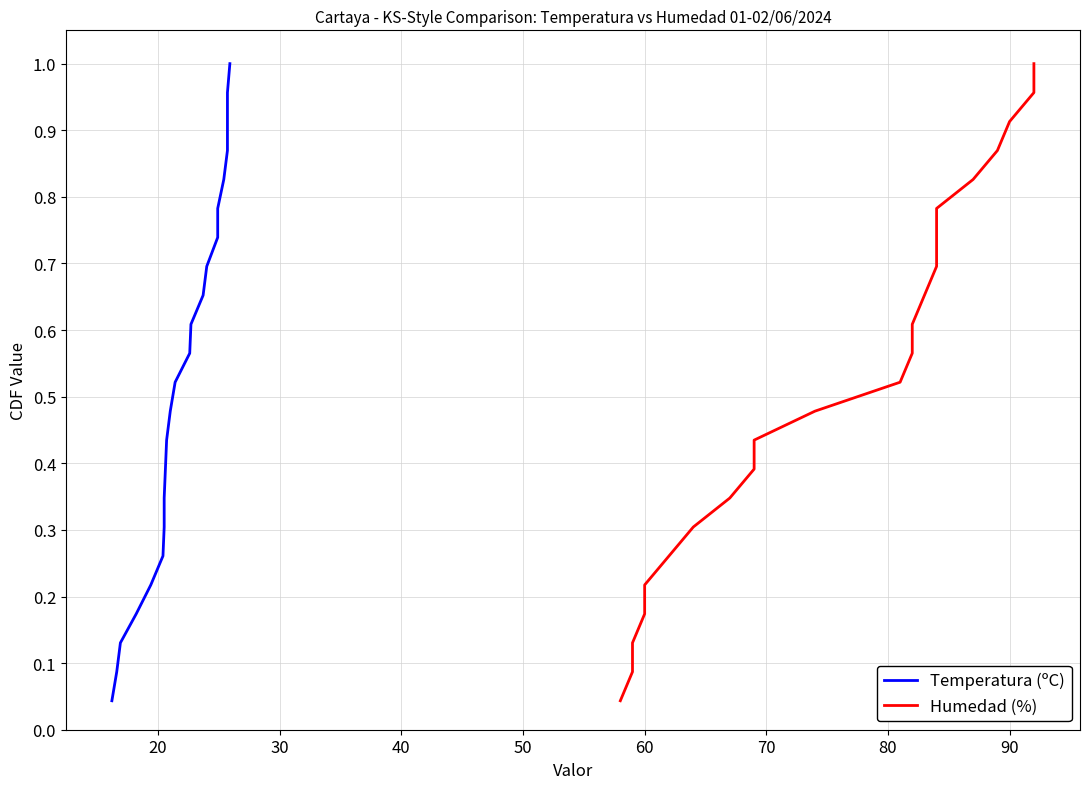

The Temperatura (ºC) series shows 0.1 at 40. True or false?

False